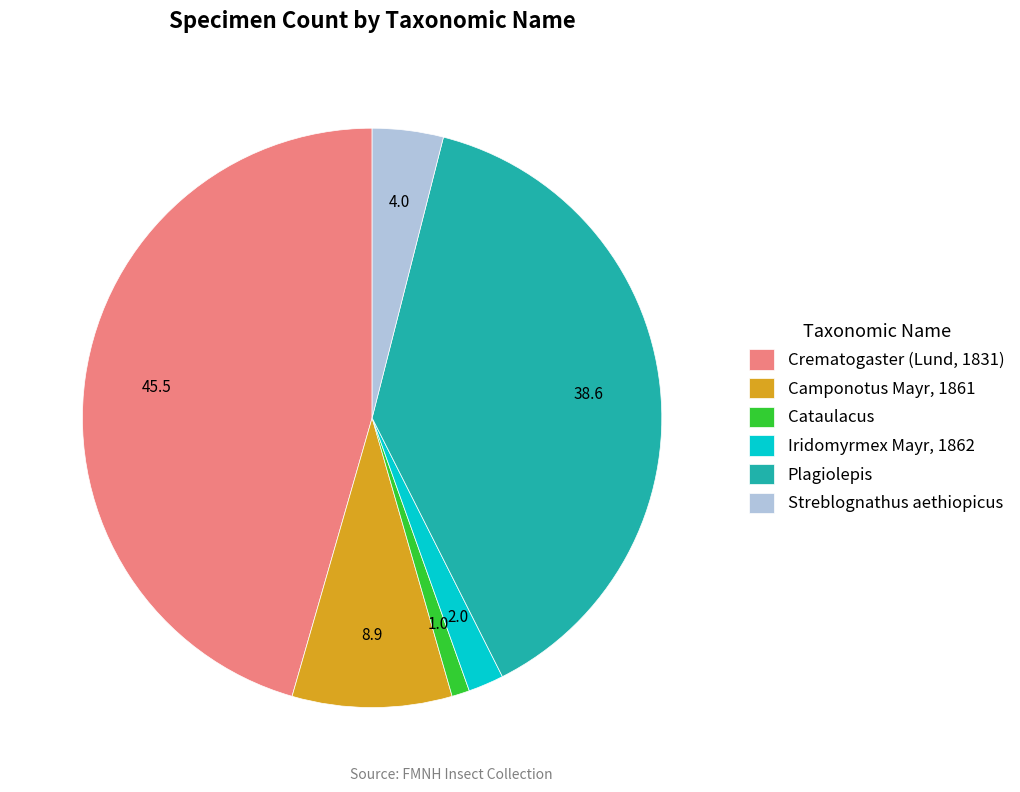

Rank the categories by value from highest to lowest.

Crematogaster (Lund, 1831), Plagiolepis, Camponotus Mayr, 1861, Streblognathus aethiopicus, Iridomyrmex Mayr, 1862, Cataulacus